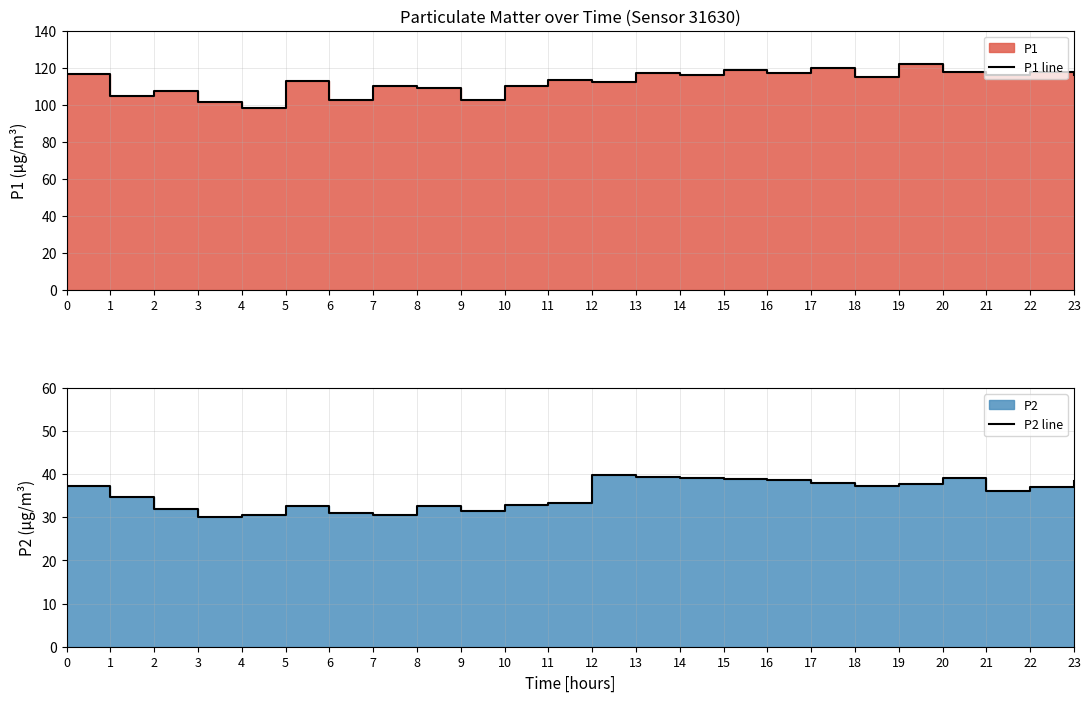

What is the greatest value displayed?

121.9